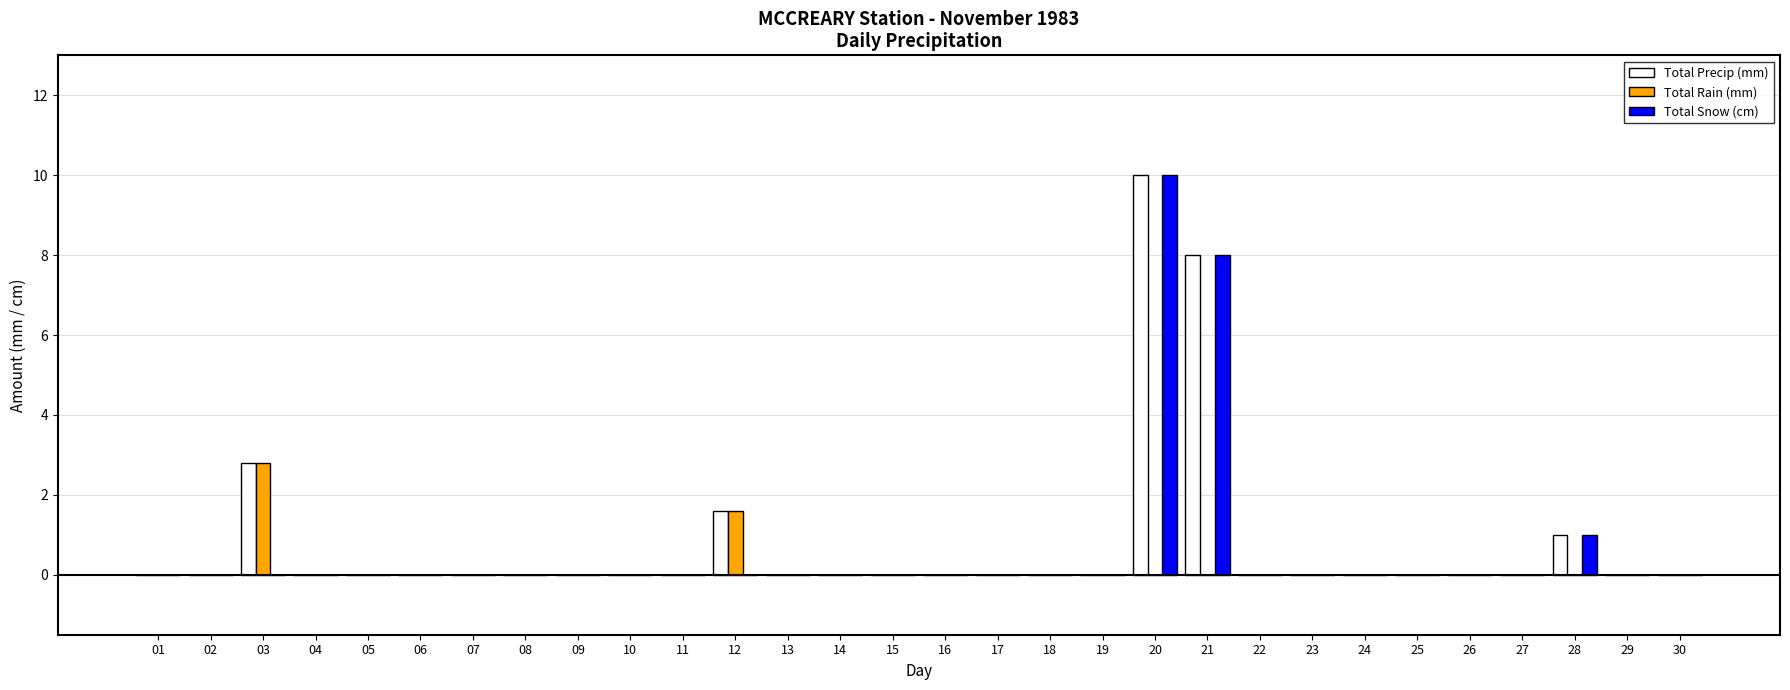

Reading left to right, extract all data points from this chart.

Total Precip (mm): 0.0	0.0	2.8	0.0	0.0	0.0	0.0	0.0	0.0	0.0	0.0	1.6	0.0	0.0	0.0	0.0	0.0	0.0	0.0	10.0	8.0	0.0	0.0	0.0	0.0	0.0	0.0	1.0	0.0	0.0
Total Rain (mm): 0.0	0.0	2.8	0.0	0.0	0.0	0.0	0.0	0.0	0.0	0.0	1.6	0.0	0.0	0.0	0.0	0.0	0.0	0.0	0.0	0.0	0.0	0.0	0.0	0.0	0.0	0.0	0.0	0.0	0.0
Total Snow (cm): 0.0	0.0	0.0	0.0	0.0	0.0	0.0	0.0	0.0	0.0	0.0	0.0	0.0	0.0	0.0	0.0	0.0	0.0	0.0	10.0	8.0	0.0	0.0	0.0	0.0	0.0	0.0	1.0	0.0	0.0